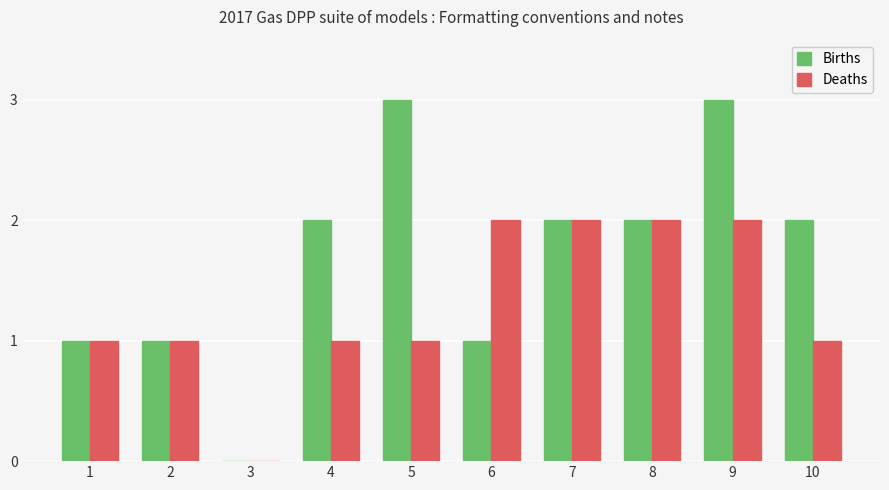

Which series changed the most between 8 and 9?

Births